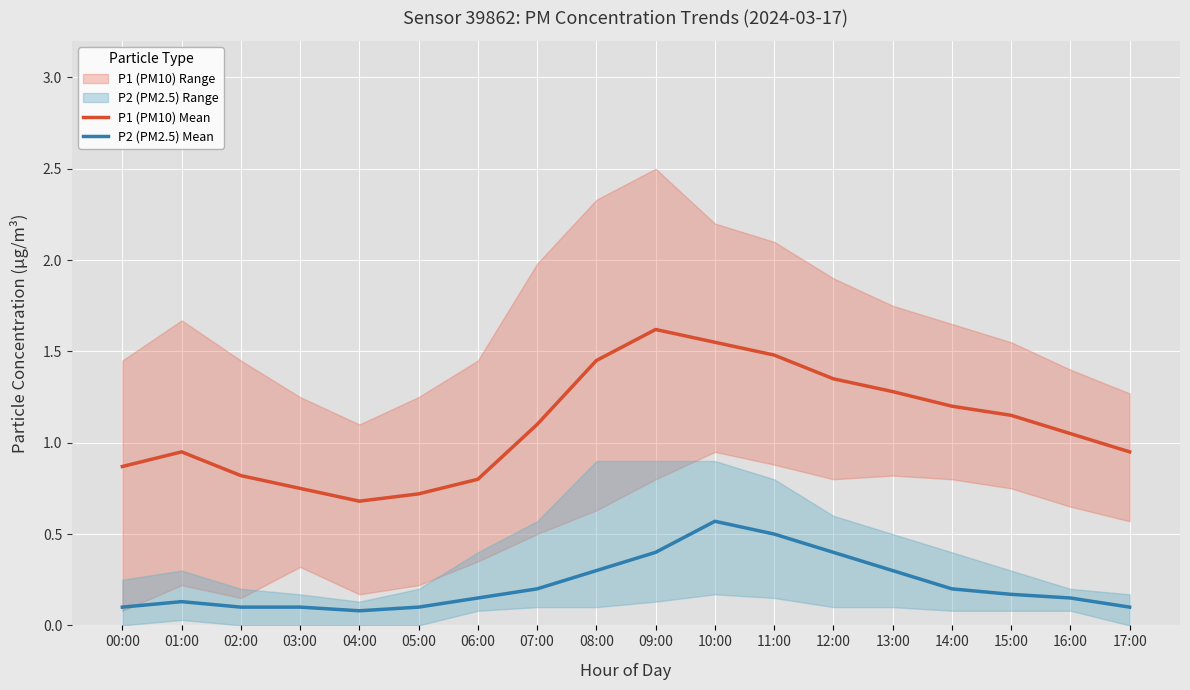

At which label does P1 (PM10) Mean reach its minimum?

04:00